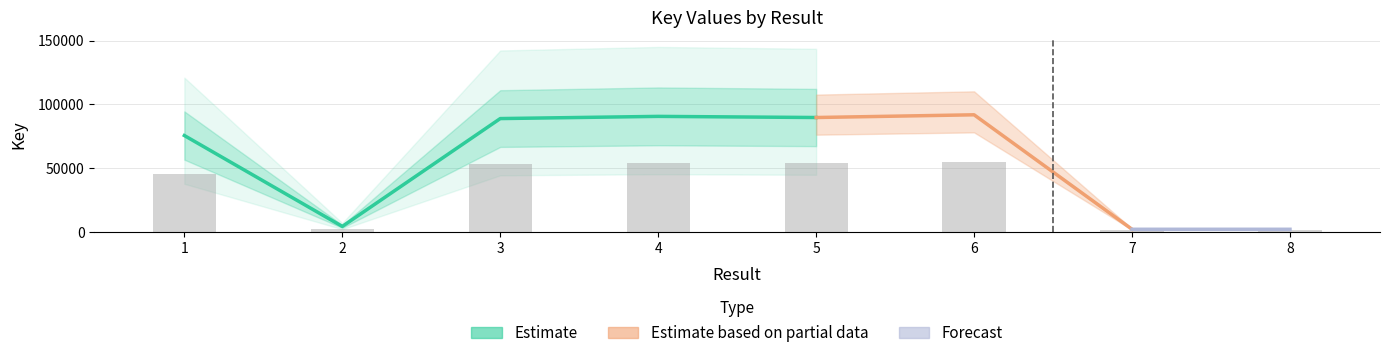

What is the value of the 5th bar from the left?

53832.6